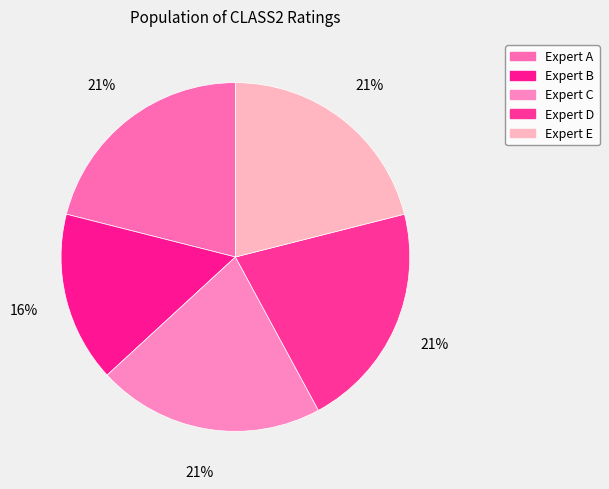

Does Expert D account for over 50% of the chart?

No